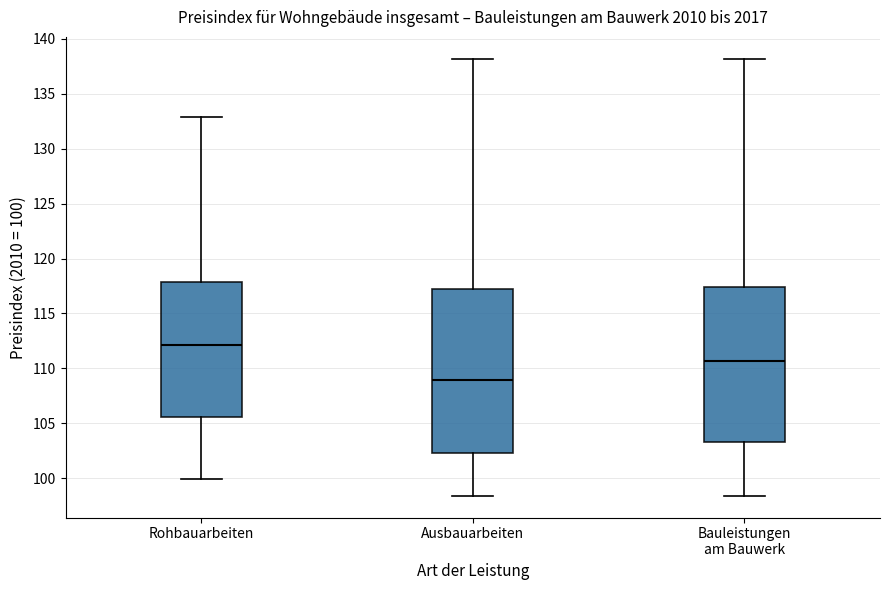

Reading left to right, transcribe this box plot: for each box, give where its median line is, the range the box spans, and where its two whiskers end, as read against the y-axis. The values are not printed on the chart, so give them approximately, as read against the axis.

Rohbauarbeiten: median 112.0, box 105.5 to 118.0, whiskers 100.0 to 133.0
Ausbauarbeiten: median 109.0, box 102.5 to 117.0, whiskers 98.5 to 138.0
Bauleistungen am Bauwerk: median 110.5, box 103.5 to 117.5, whiskers 98.5 to 138.0